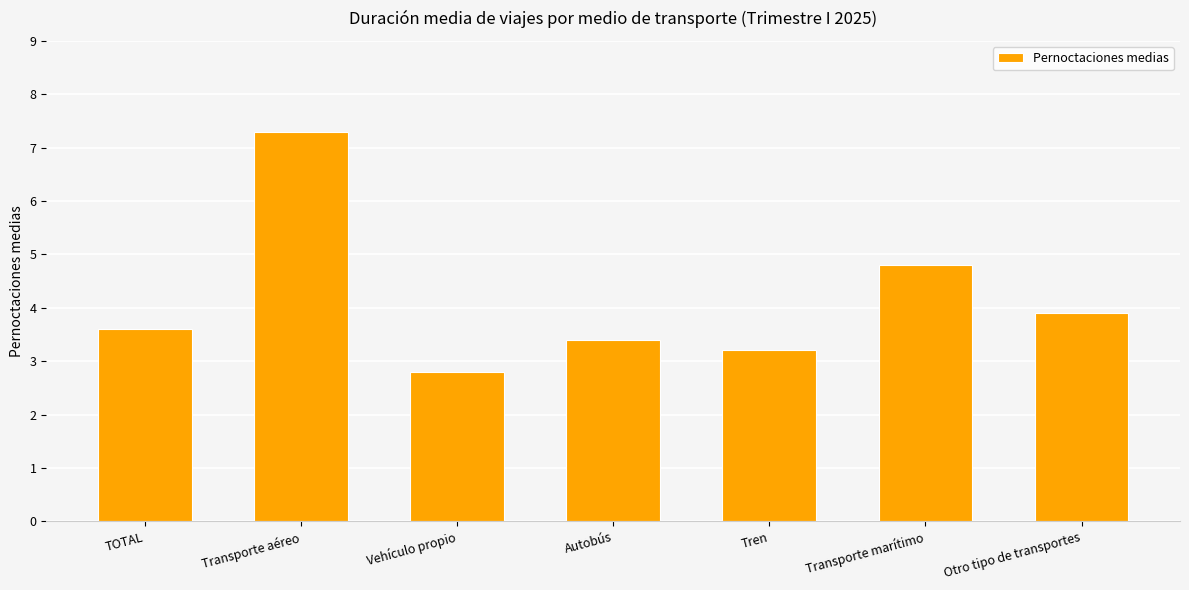

How many series are shown in this chart?

1